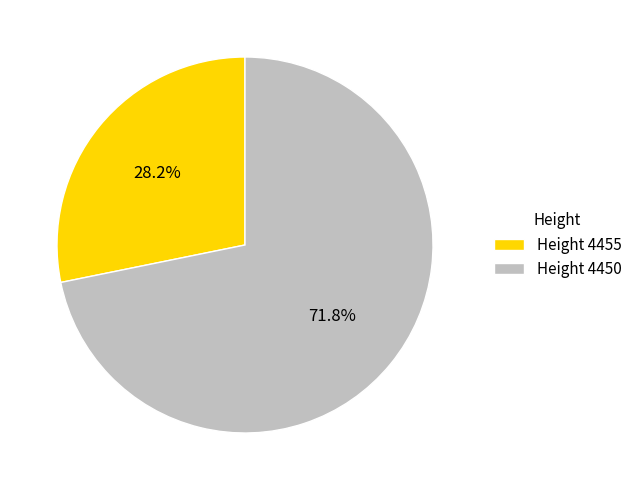

Rank the categories by value from lowest to highest.

Height 4455, Height 4450